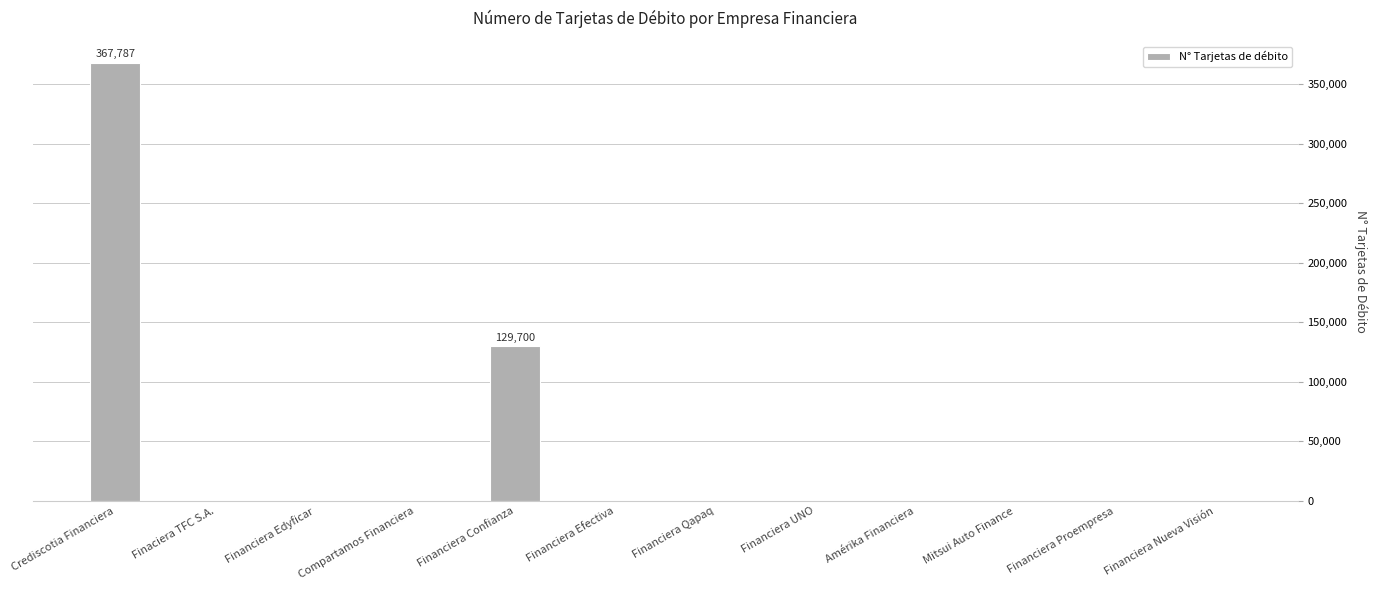

What is the greatest value displayed?

367787